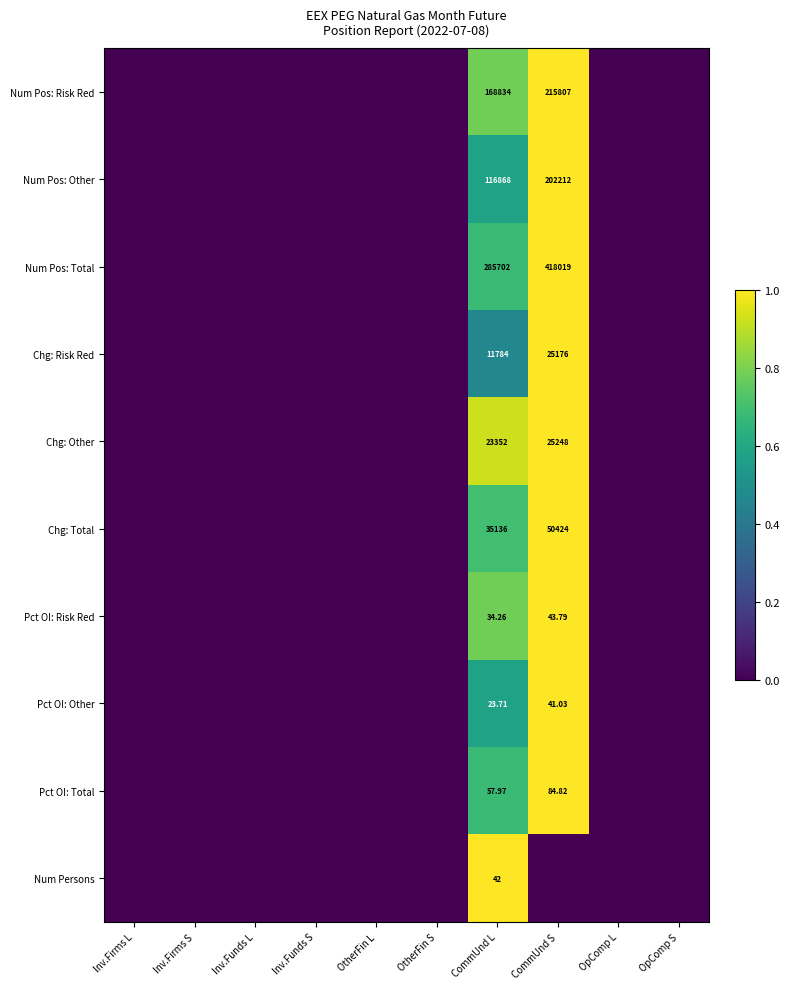

How many categories are shown in the chart?

10